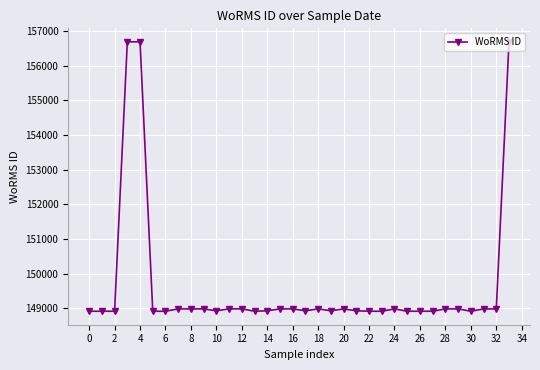

True or false: there are more than 1 points higher than both neighbors.

True